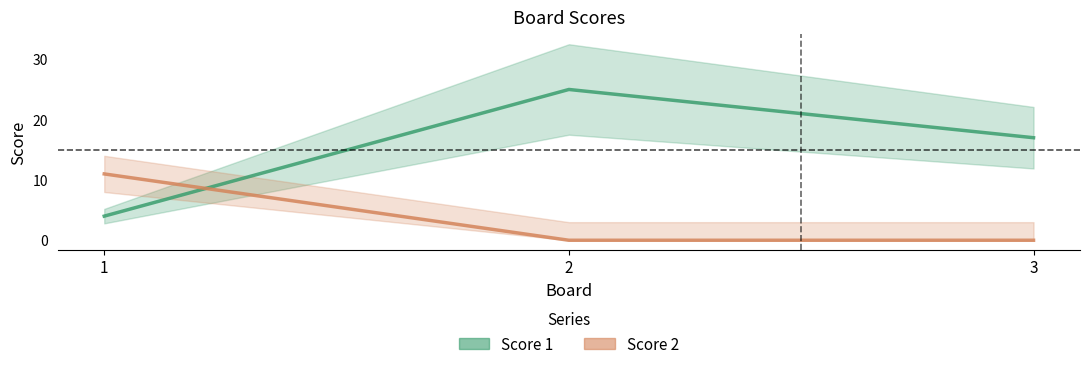

True or false: Score 2 has a value of 11 at 1.

True